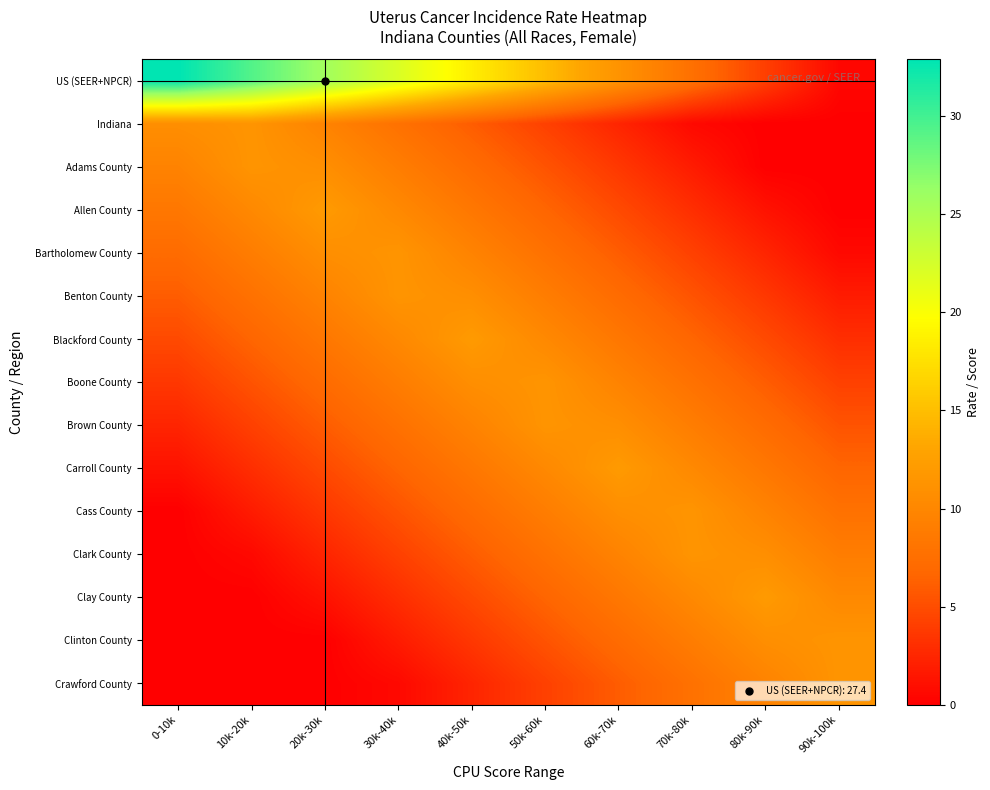

Reading right to left, what are all the values shown in this chart?

US (SEER+NPCR): 90k-100k=0.5	80k-90k=4.1	70k-80k=7.7	60k-70k=11.3	50k-60k=14.9	40k-50k=18.5	30k-40k=22.1	20k-30k=25.7	10k-20k=29.3	0-10k=32.9
Indiana: 90k-100k=0.0	80k-90k=0.0	70k-80k=0.6	60k-70k=2.4	50k-60k=4.2	40k-50k=6.0	30k-40k=7.8	20k-30k=9.6	10k-20k=11.4	0-10k=10.8
Adams County: 90k-100k=0.0	80k-90k=0.0	70k-80k=1.8	60k-70k=3.6	50k-60k=5.4	40k-50k=7.2	30k-40k=9.0	20k-30k=10.8	10k-20k=11.4	0-10k=9.6
Allen County: 90k-100k=0.0	80k-90k=1.2	70k-80k=3.0	60k-70k=4.8	50k-60k=6.6	40k-50k=8.4	30k-40k=10.2	20k-30k=12.0	10k-20k=10.2	0-10k=8.4
Bartholomew County: 90k-100k=0.6	80k-90k=2.4	70k-80k=4.2	60k-70k=6.0	50k-60k=7.8	40k-50k=9.6	30k-40k=11.4	20k-30k=10.8	10k-20k=9.0	0-10k=7.2
Benton County: 90k-100k=1.8	80k-90k=3.6	70k-80k=5.4	60k-70k=7.2	50k-60k=9.0	40k-50k=10.8	30k-40k=11.4	20k-30k=9.6	10k-20k=7.8	0-10k=6.0
Blackford County: 90k-100k=3.0	80k-90k=4.8	70k-80k=6.6	60k-70k=8.4	50k-60k=10.2	40k-50k=12.0	30k-40k=10.2	20k-30k=8.4	10k-20k=6.6	0-10k=4.8
Boone County: 90k-100k=4.2	80k-90k=6.0	70k-80k=7.8	60k-70k=9.6	50k-60k=11.4	40k-50k=10.8	30k-40k=9.0	20k-30k=7.2	10k-20k=5.4	0-10k=3.6
Brown County: 90k-100k=5.4	80k-90k=7.2	70k-80k=9.0	60k-70k=10.8	50k-60k=11.4	40k-50k=9.6	30k-40k=7.8	20k-30k=6.0	10k-20k=4.2	0-10k=2.4
Carroll County: 90k-100k=6.6	80k-90k=8.4	70k-80k=10.2	60k-70k=12.0	50k-60k=10.2	40k-50k=8.4	30k-40k=6.6	20k-30k=4.8	10k-20k=3.0	0-10k=1.2
Cass County: 90k-100k=7.8	80k-90k=9.6	70k-80k=11.4	60k-70k=10.8	50k-60k=9.0	40k-50k=7.2	30k-40k=5.4	20k-30k=3.6	10k-20k=1.8	0-10k=0.0
Clark County: 90k-100k=9.0	80k-90k=10.8	70k-80k=11.4	60k-70k=9.6	50k-60k=7.8	40k-50k=6.0	30k-40k=4.2	20k-30k=2.4	10k-20k=0.6	0-10k=0.0
Clay County: 90k-100k=10.2	80k-90k=12.0	70k-80k=10.2	60k-70k=8.4	50k-60k=6.6	40k-50k=4.8	30k-40k=3.0	20k-30k=1.2	10k-20k=0.0	0-10k=0.0
Clinton County: 90k-100k=11.4	80k-90k=10.8	70k-80k=9.0	60k-70k=7.2	50k-60k=5.4	40k-50k=3.6	30k-40k=1.8	20k-30k=0.0	10k-20k=0.0	0-10k=0.0
Crawford County: 90k-100k=11.4	80k-90k=9.6	70k-80k=7.8	60k-70k=6.0	50k-60k=4.2	40k-50k=2.4	30k-40k=0.6	20k-30k=0.0	10k-20k=0.0	0-10k=0.0